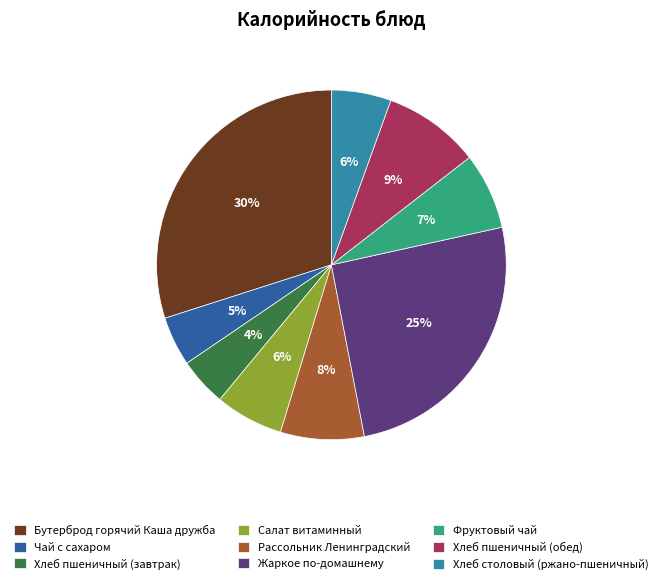

Which slice is the largest?

Бутерброд горячий Каша дружба